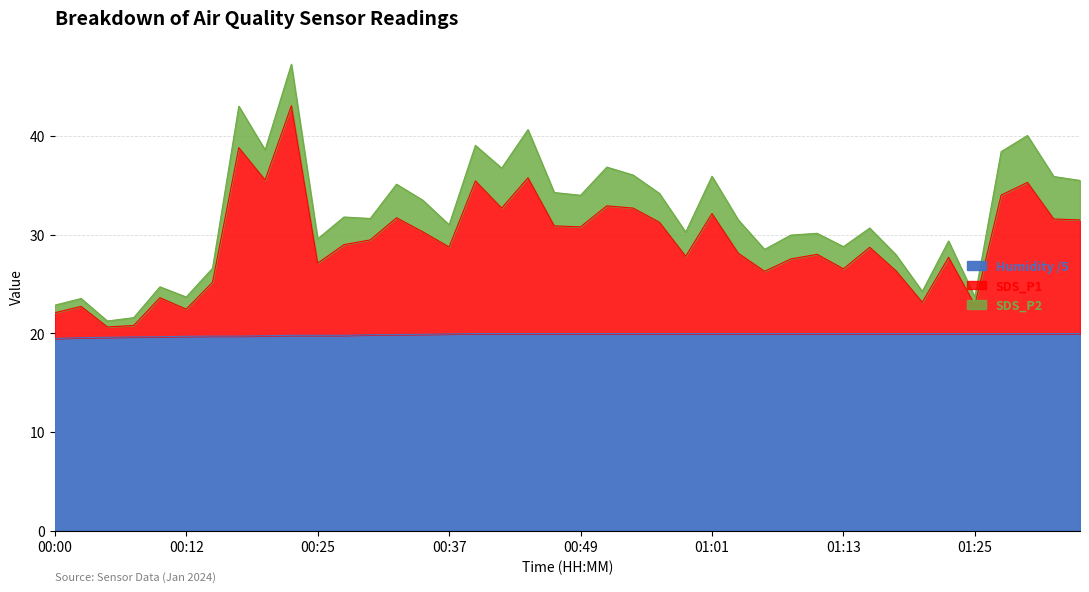

Where is SDS_P1 nearest to the value 31?

00:47